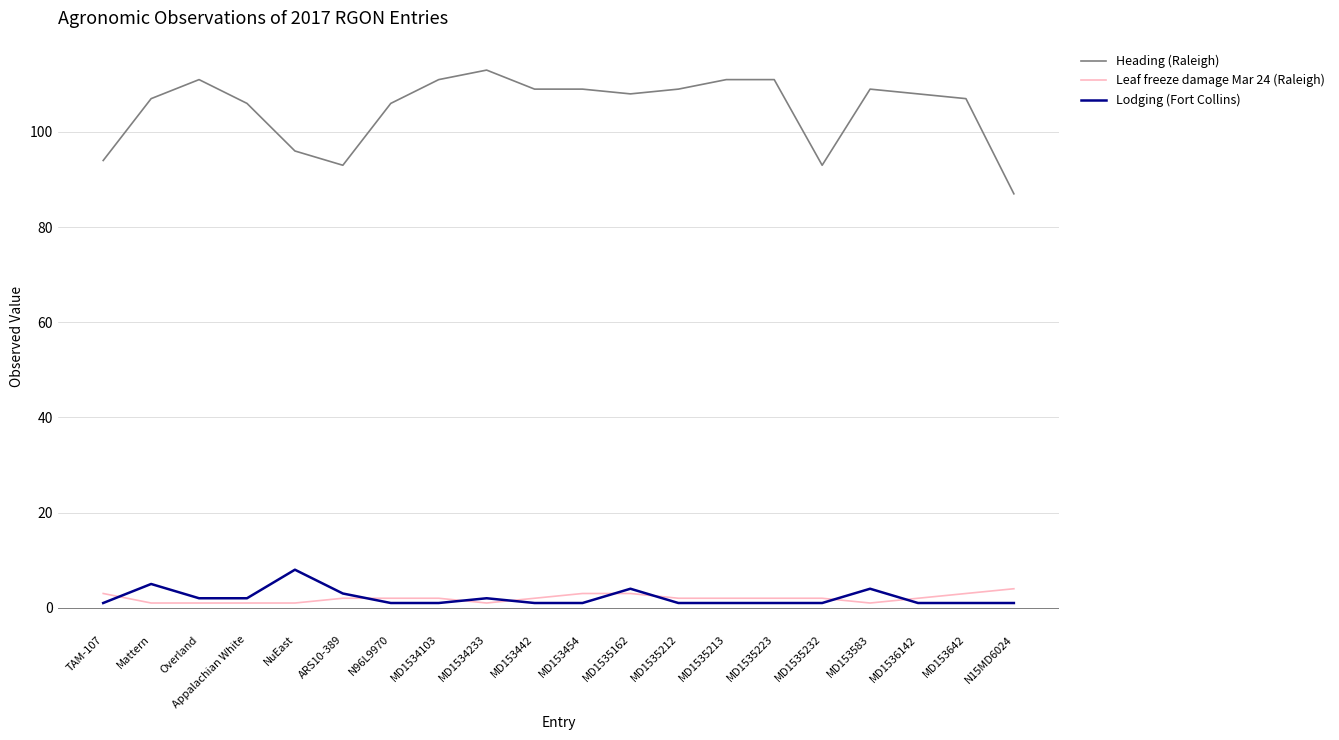

Reading left to right, extract all data points from this chart.

Heading (Raleigh): TAM-107=94	Mattern=107	Overland=111	Appalachian White=106	NuEast=96	ARS10-389=93	N96L9970=106	MD1534103=111	MD1534233=113	MD153442=109	MD153454=109	MD1535162=108	MD1535212=109	MD1535213=111	MD1535223=111	MD1535232=93	MD153583=109	MD1536142=108	MD153642=107	N15MD6024=87
Leaf freeze damage Mar 24 (Raleigh): TAM-107=3	Mattern=1	Overland=1	Appalachian White=1	NuEast=1	ARS10-389=2	N96L9970=2	MD1534103=2	MD1534233=1	MD153442=2	MD153454=3	MD1535162=3	MD1535212=2	MD1535213=2	MD1535223=2	MD1535232=2	MD153583=1	MD1536142=2	MD153642=3	N15MD6024=4
Lodging (Fort Collins): TAM-107=1	Mattern=5	Overland=2	Appalachian White=2	NuEast=8	ARS10-389=3	N96L9970=1	MD1534103=1	MD1534233=2	MD153442=1	MD153454=1	MD1535162=4	MD1535212=1	MD1535213=1	MD1535223=1	MD1535232=1	MD153583=4	MD1536142=1	MD153642=1	N15MD6024=1